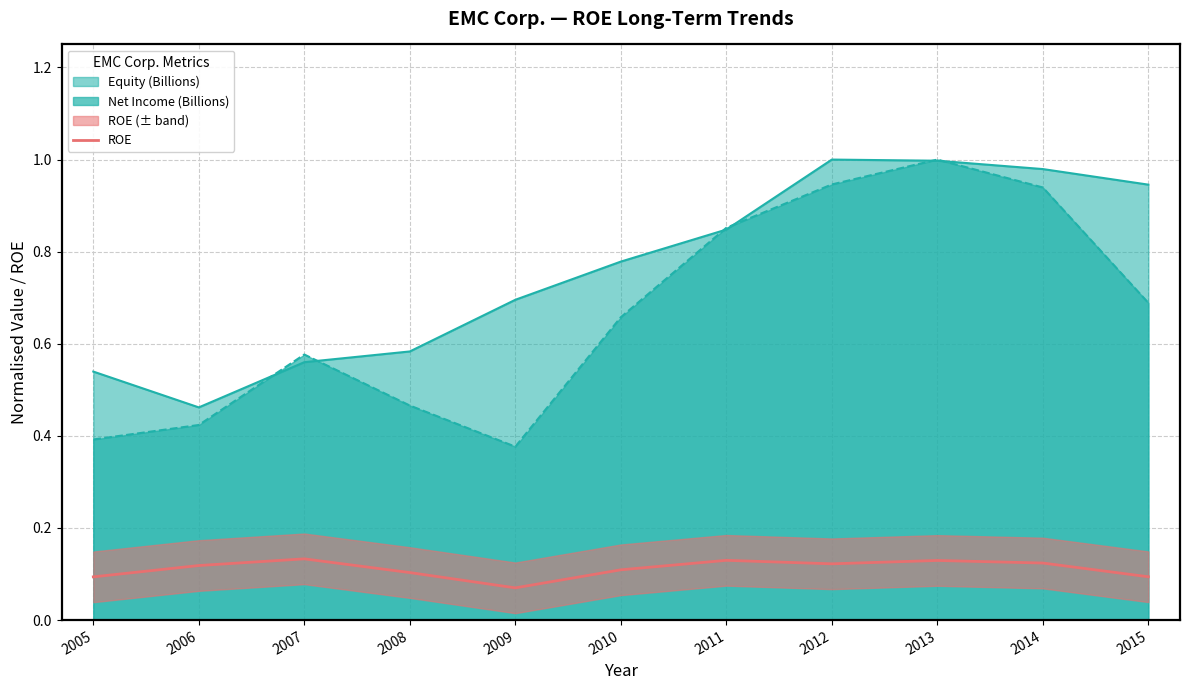

Which category has the highest value across all series?

2007